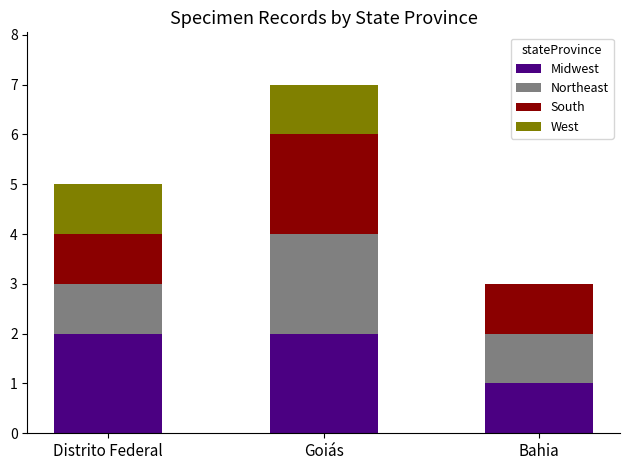

Is it true that Midwest equals 1 at Bahia?

True